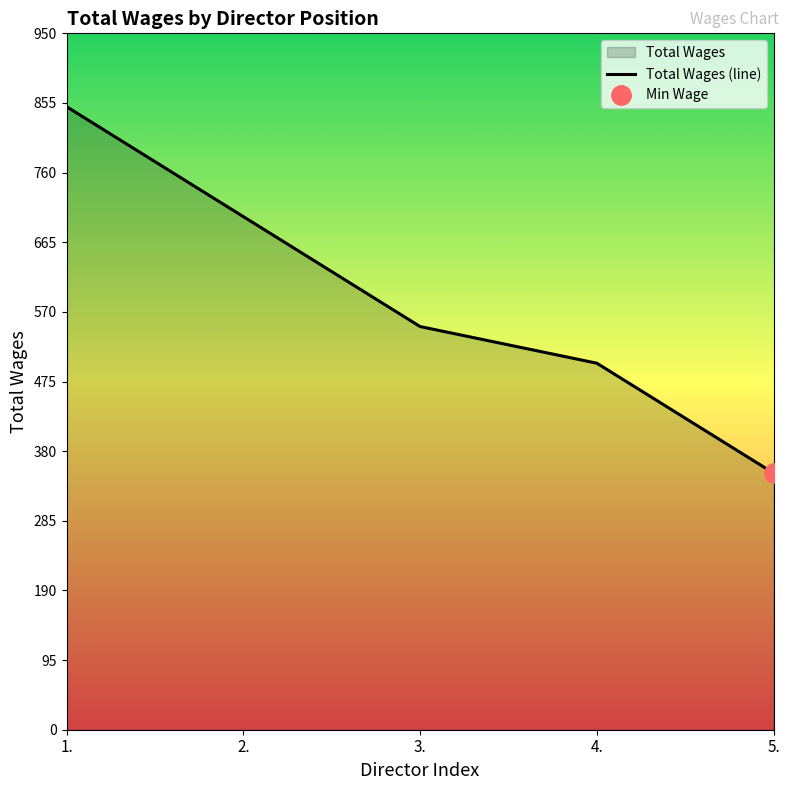

What is the change in value from 3. to 4.?

-50